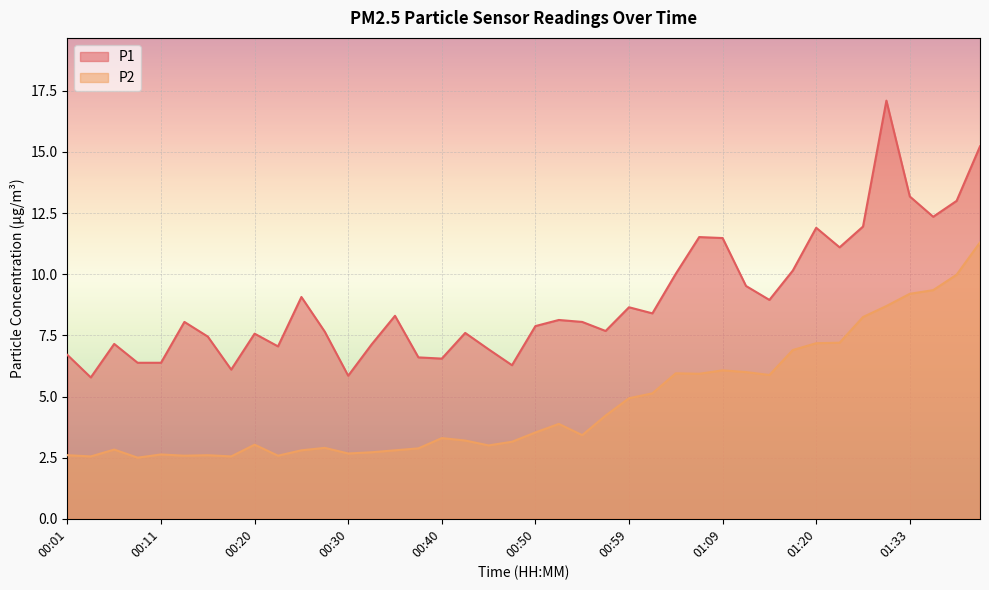

Which series has the largest range (max minus min)?

P1